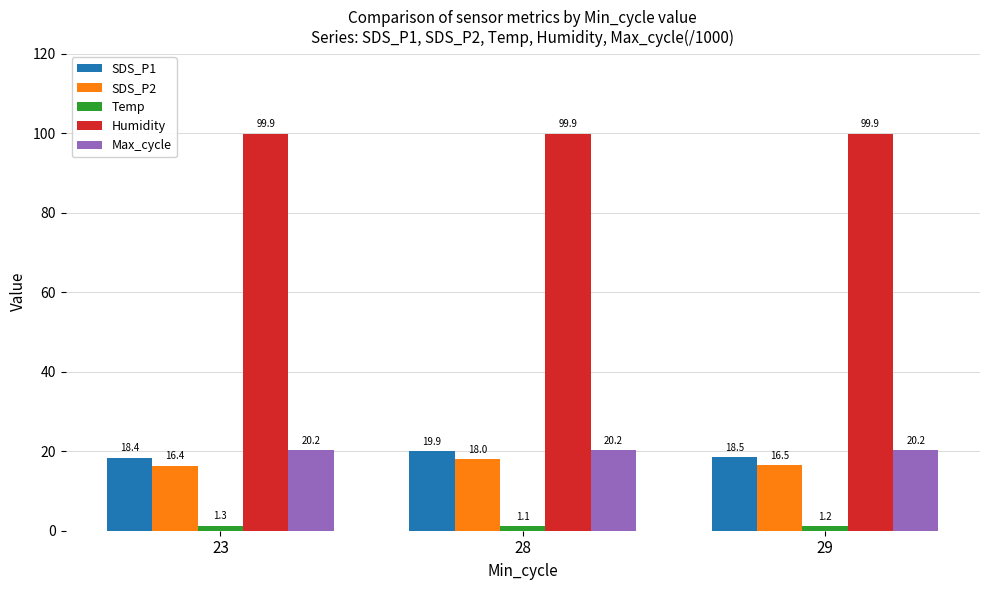

Where is SDS_P1 nearest to the value 19?

29